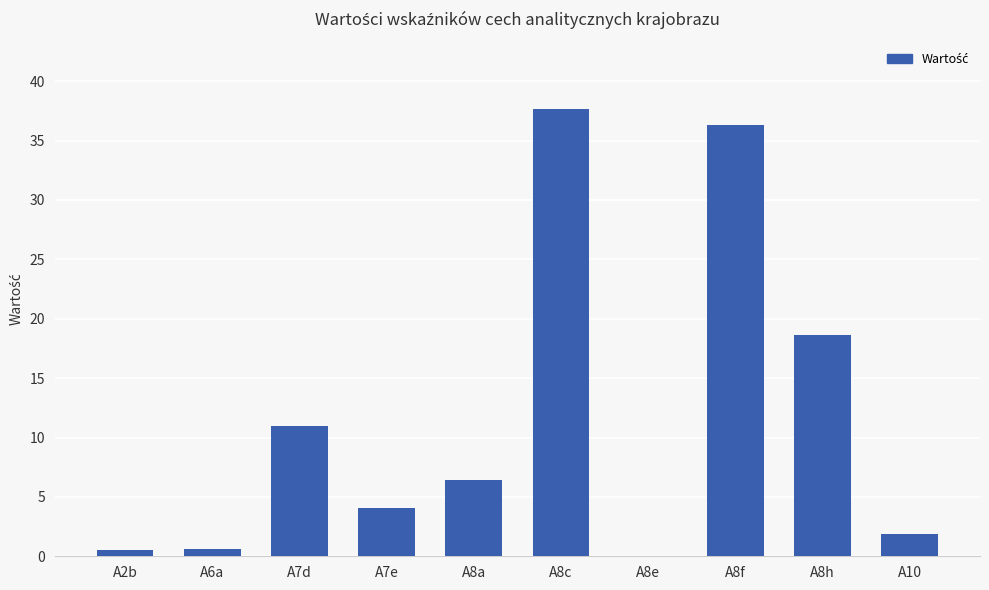

The value at A8f is 25.0. True or false?

False